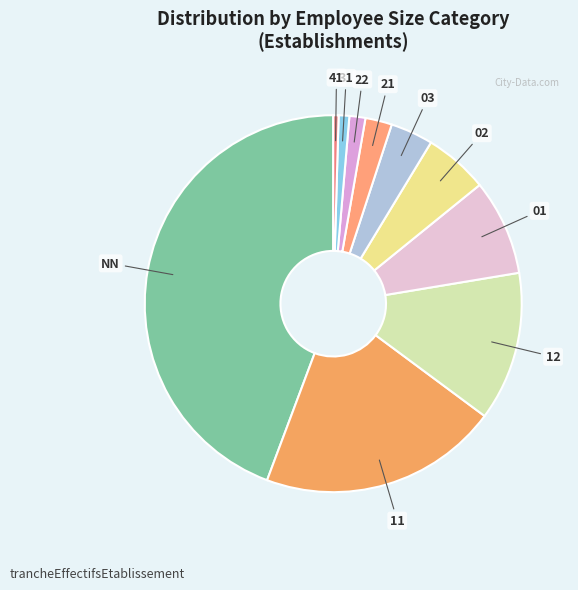

Count the number of slices in the pie.

10